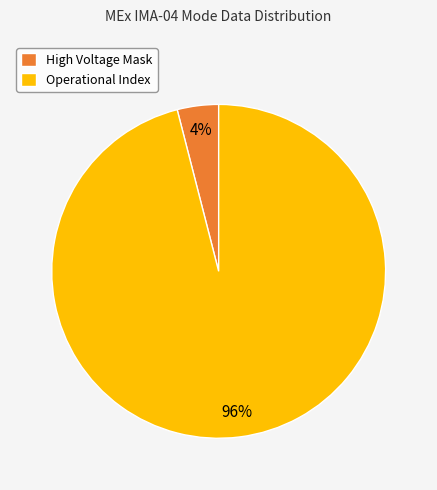

Does High Voltage Mask account for over 50% of the chart?

No